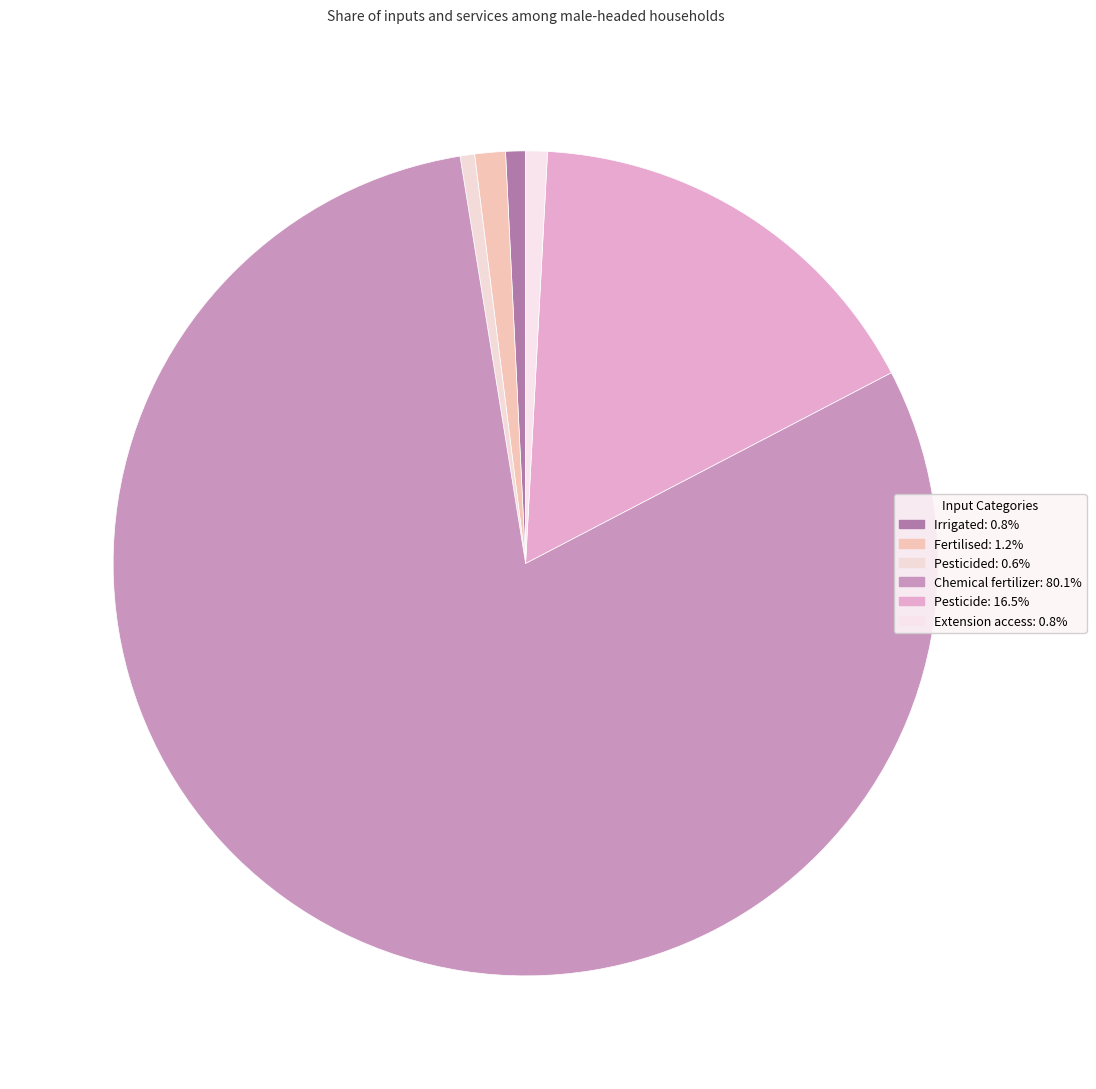

How many segments does this pie chart have?

6